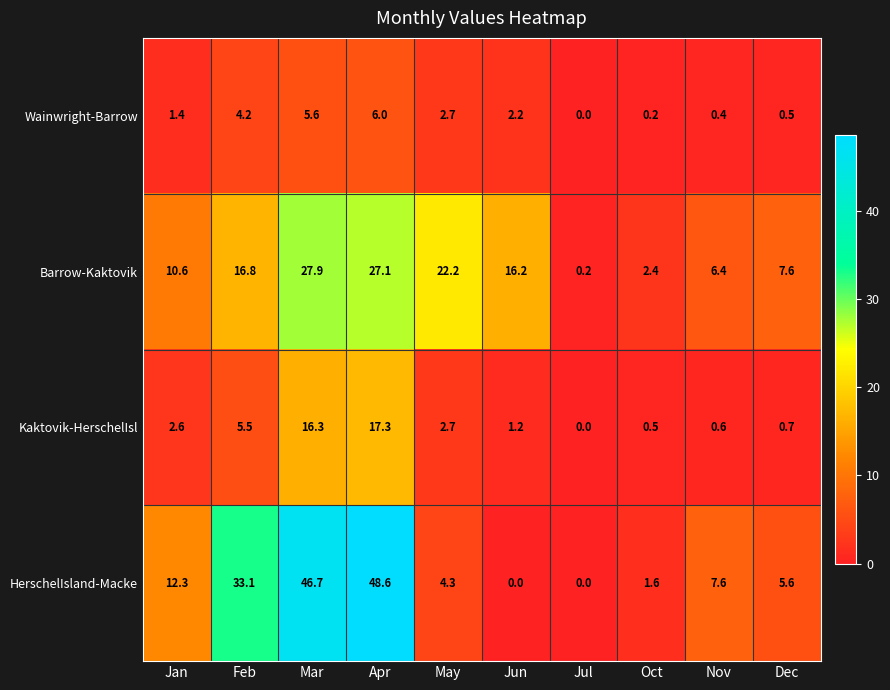

Which series changed the most between Nov and Dec?

HerschelIsland-Macke